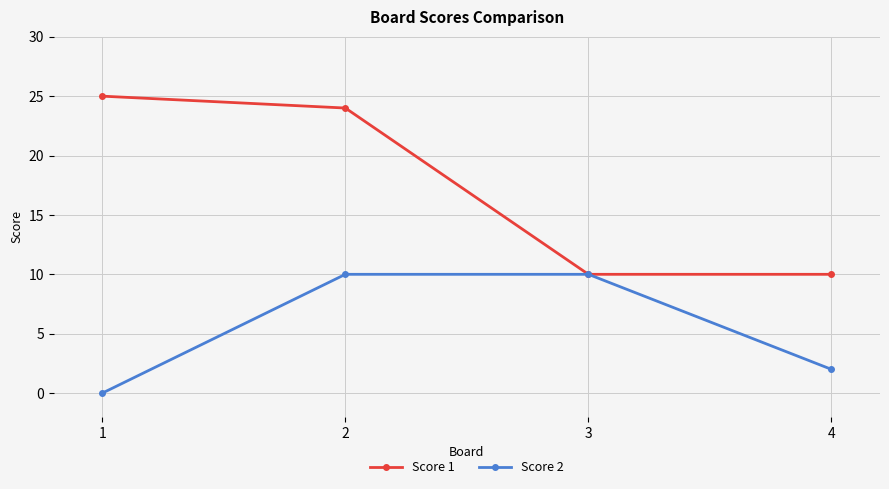

Is it true that Score 2 equals 3 at 4?

False